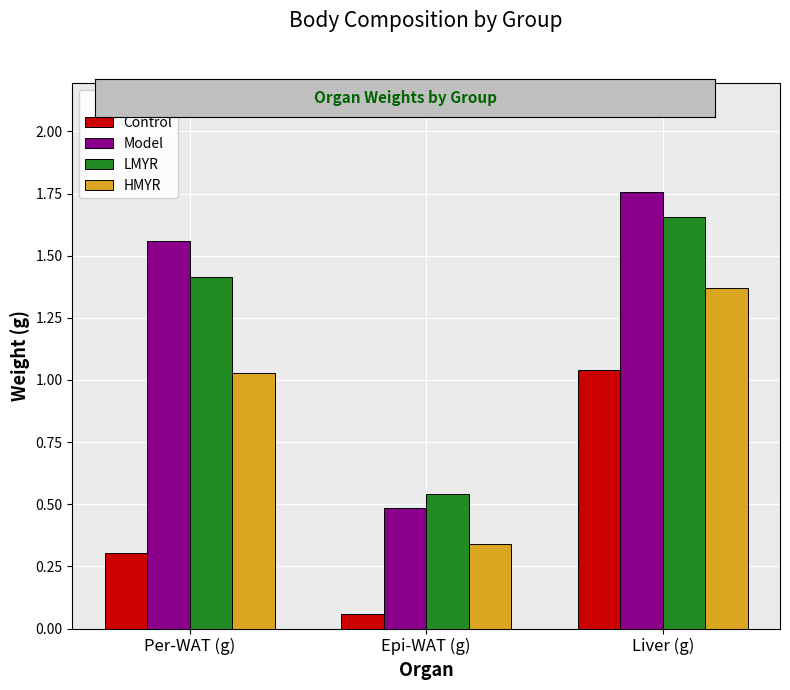

At Per-WAT (g), list the series in order from largest to smallest.

Model, LMYR, HMYR, Control